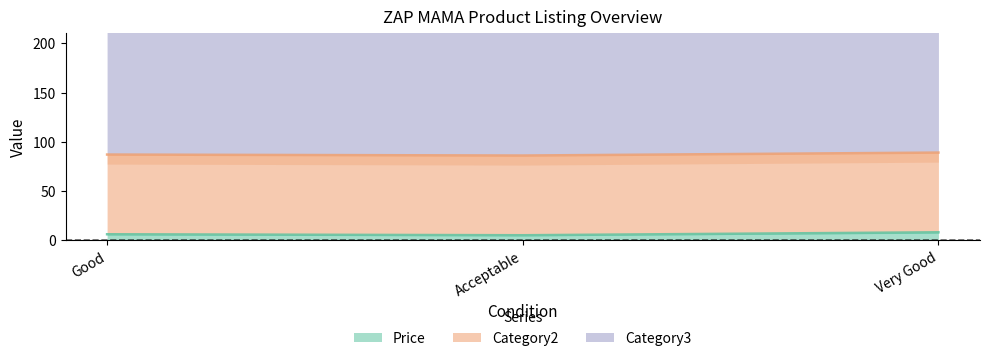

What is the value of the Category3 point at the 2nd from the left?

197.0